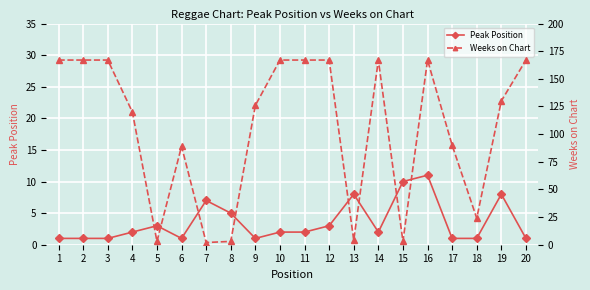

How many intersections are there between Peak Position and Weeks on Chart?

6